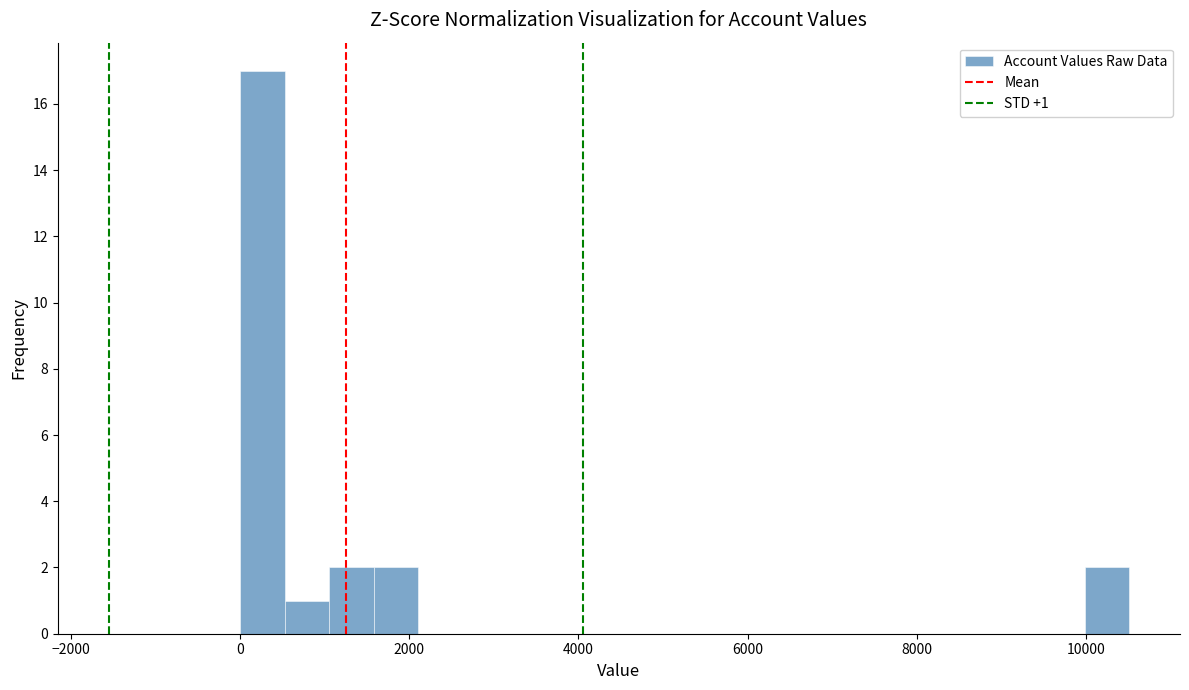

Around what value on the x-axis is the tallest bar? Give the approximate position of its centre, as read against the axis.

200